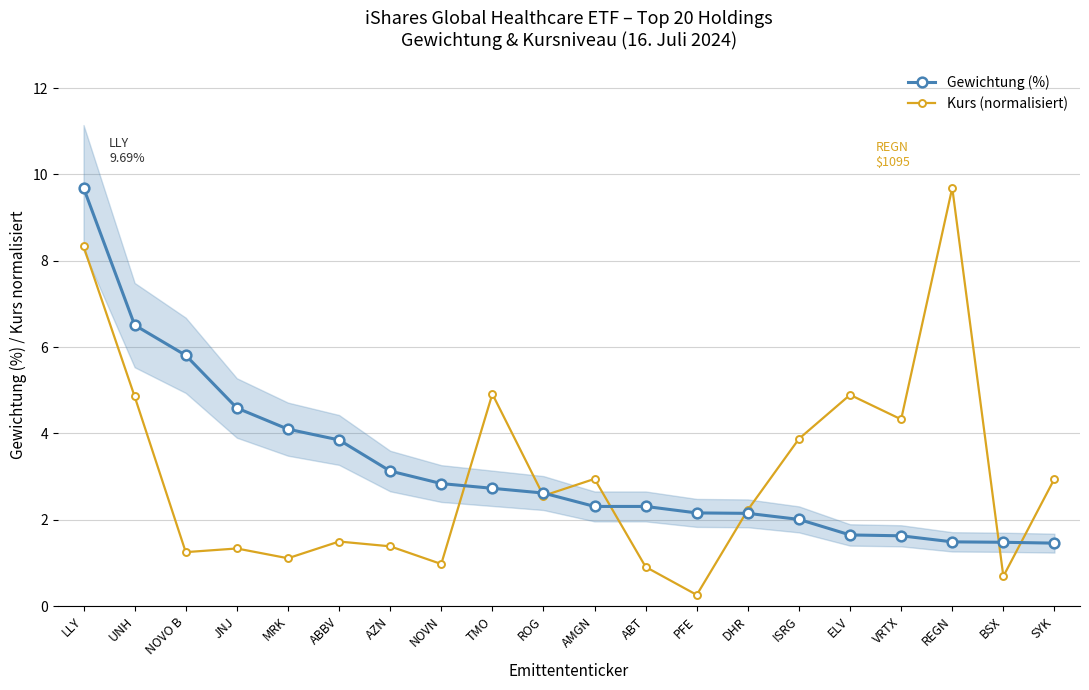

How many lines are shown in the chart?

2